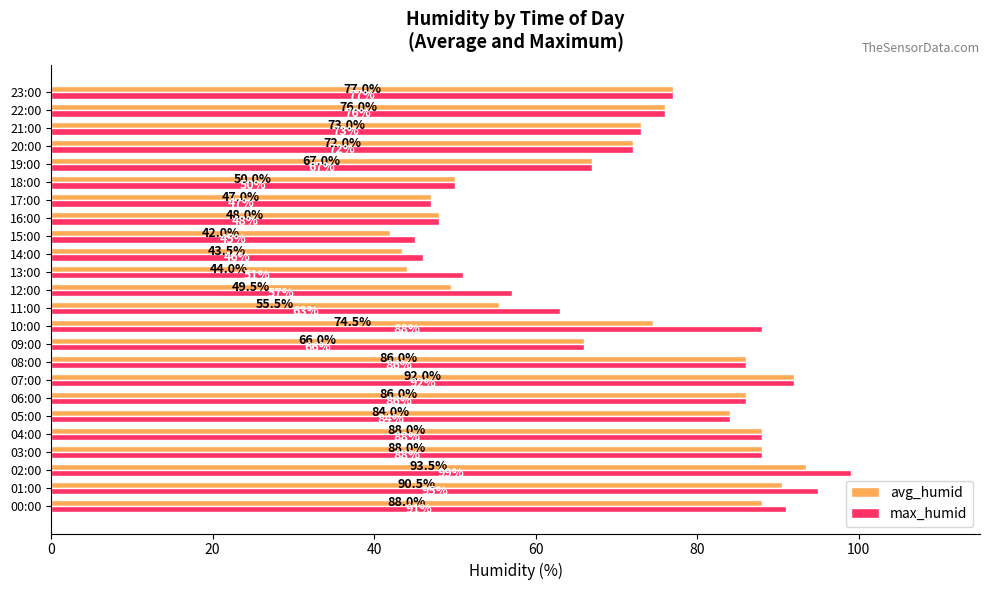

Which series has the largest range (max minus min)?

max_humid